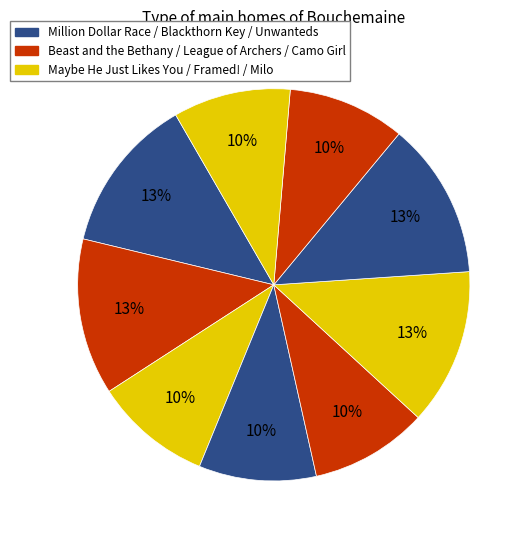

How many slices are in this pie chart?

9